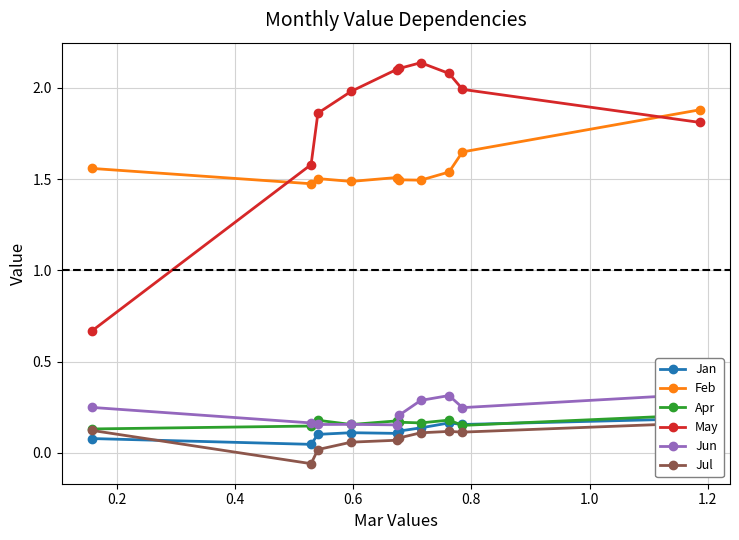

True or false: May and Feb cross at least once.

True